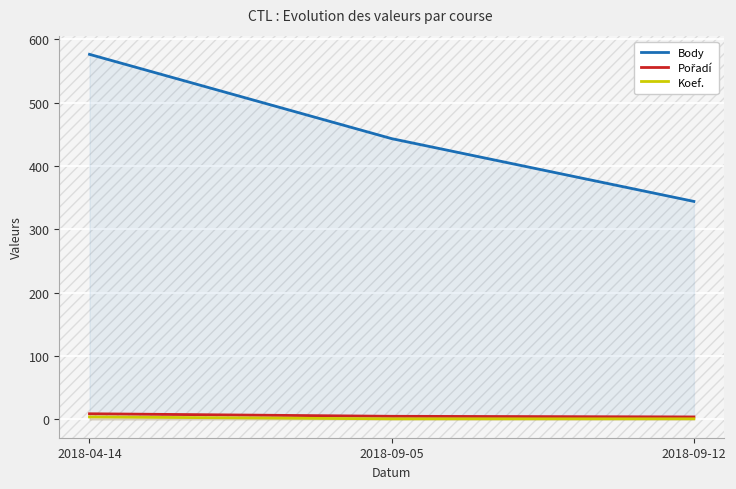

What is the smallest value displayed?

1